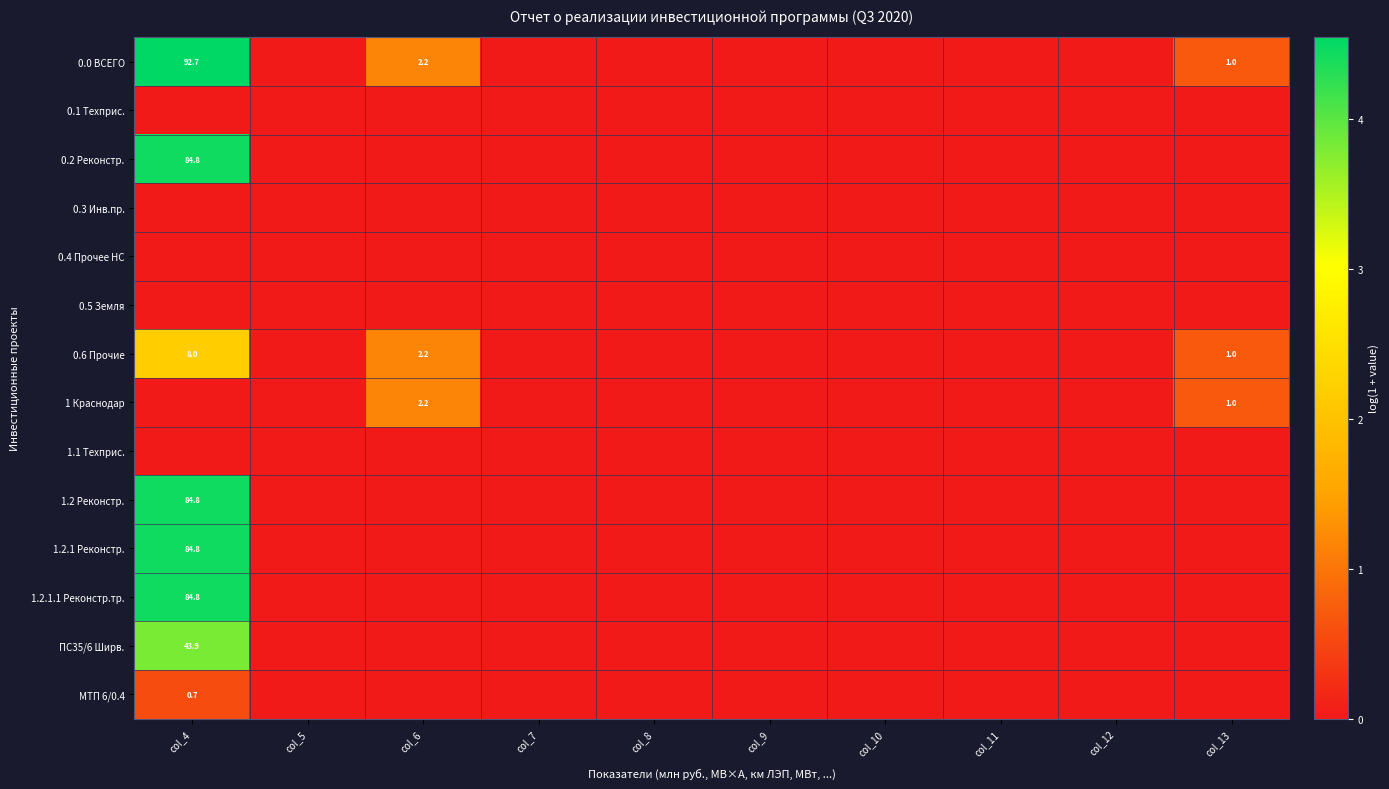

The 0.6 Прочие series shows 0.5 at col_6. True or false?

False